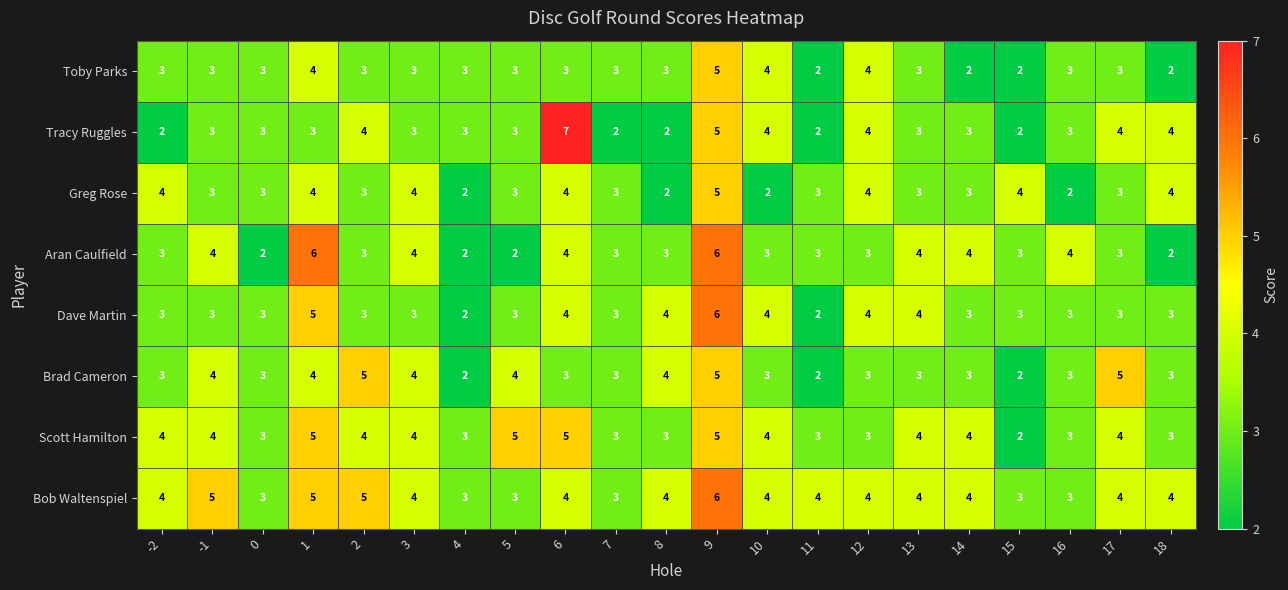

What is the total value across all series at 1?

36